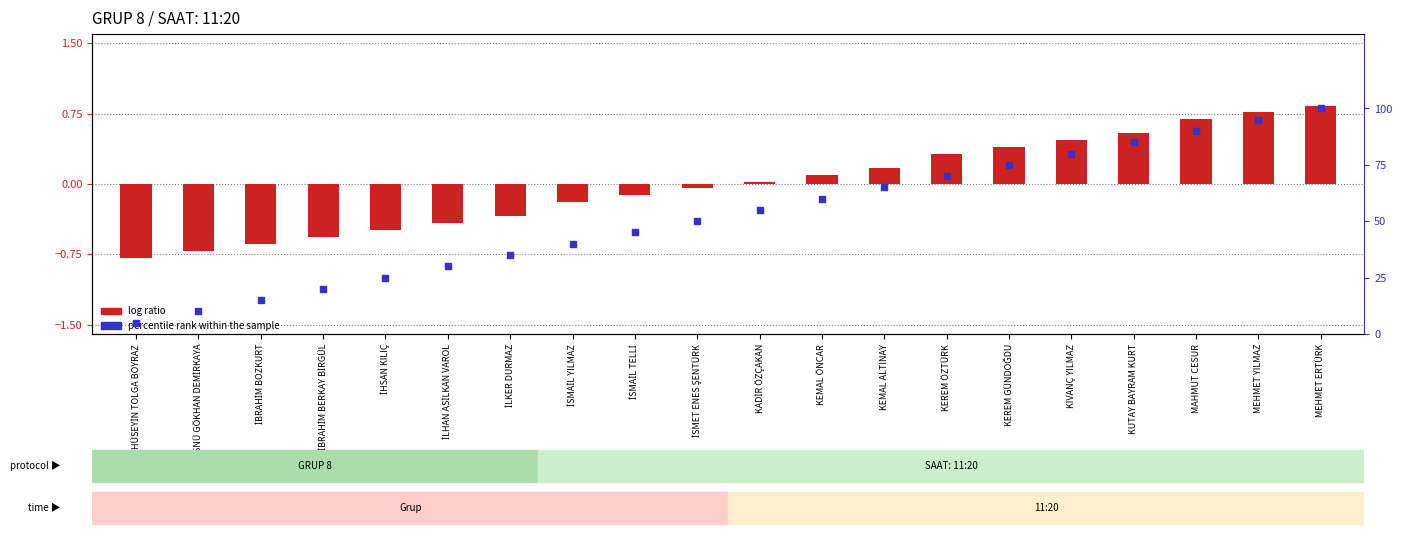

Which series has the widest spread of Y values?

percentile rank within the sample